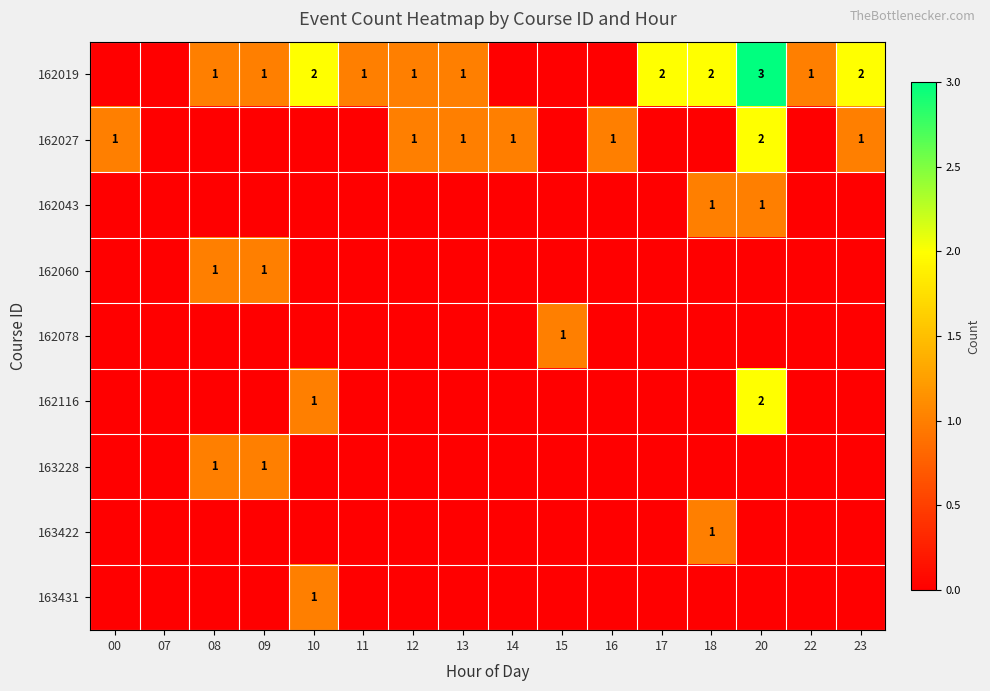

The value of 162019 at 10 is 4. True or false?

False